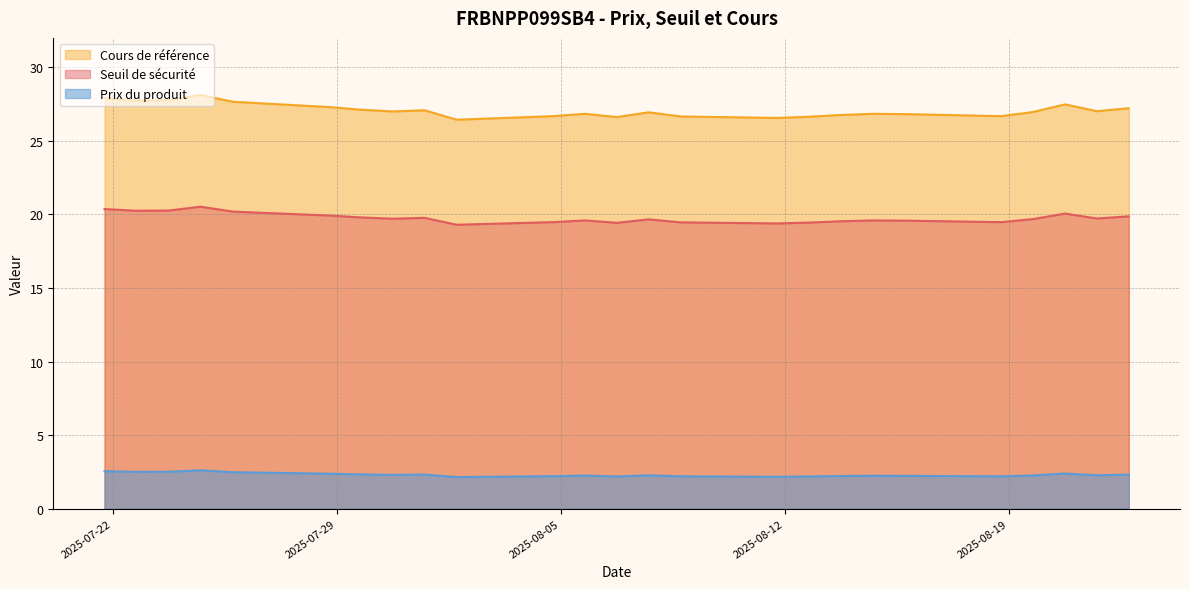

What is the sum of all Seuil de sécurité values?

768.8